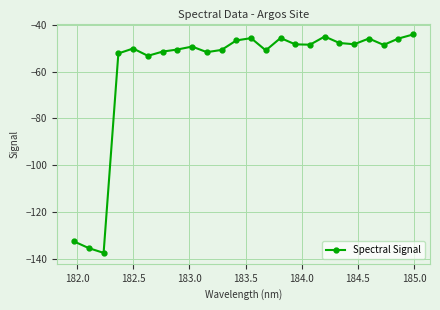

What is the smallest value displayed?

-137.5